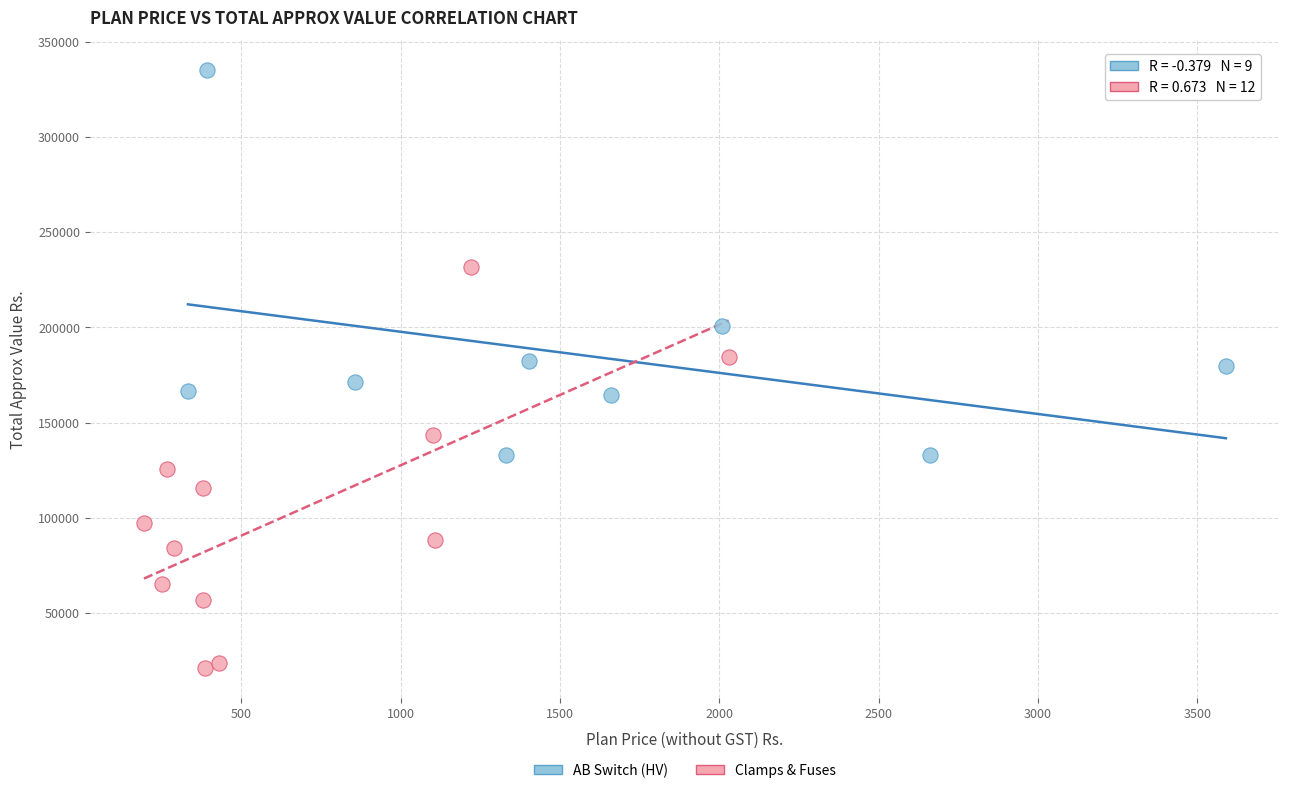

Which series has the widest spread of Y values?

Clamps & Fuses